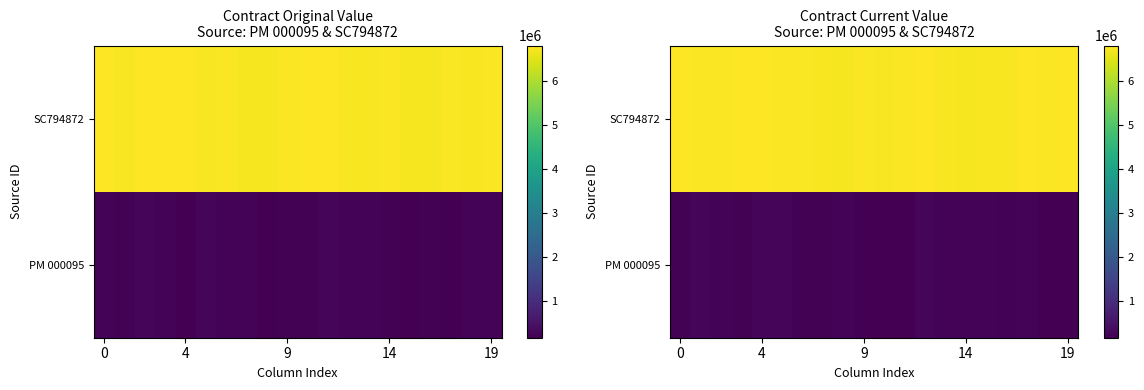

What is the total value across all series at 19?

7015844.8